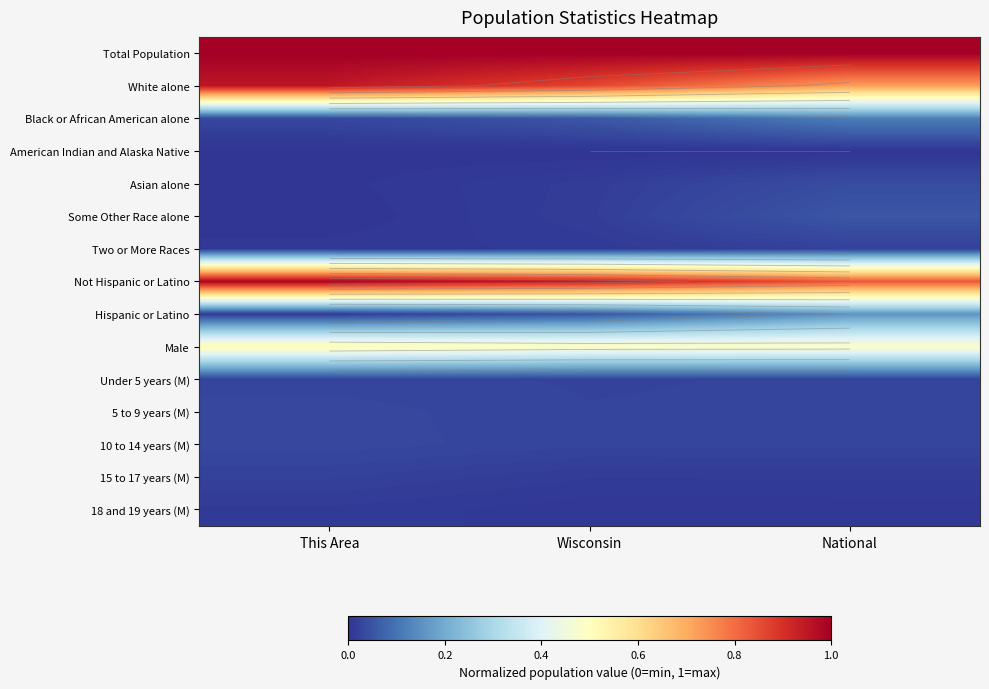

Which series changed the most between Wisconsin and National?

White alone